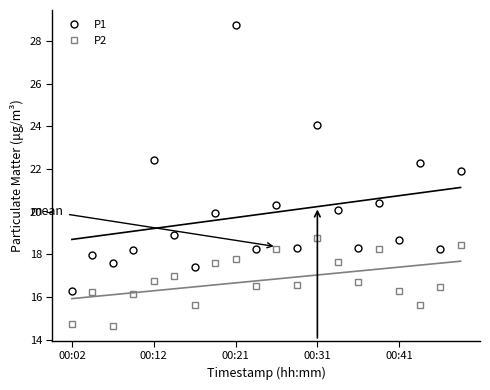

How many interior local peaks does the P2 series have?

6